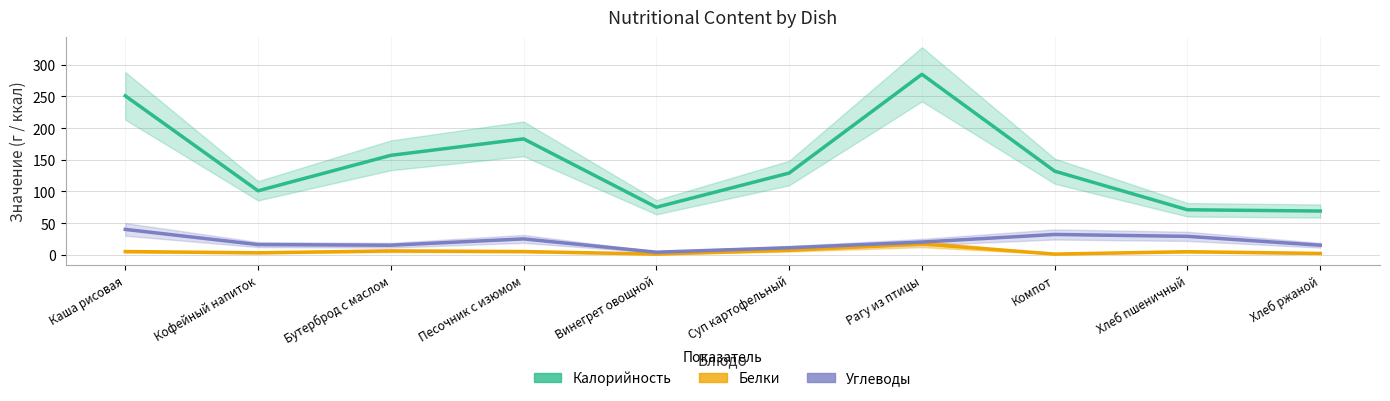

Between Каша рисовая and Бутерброд с маслом, which series saw the biggest shift?

Калорийность